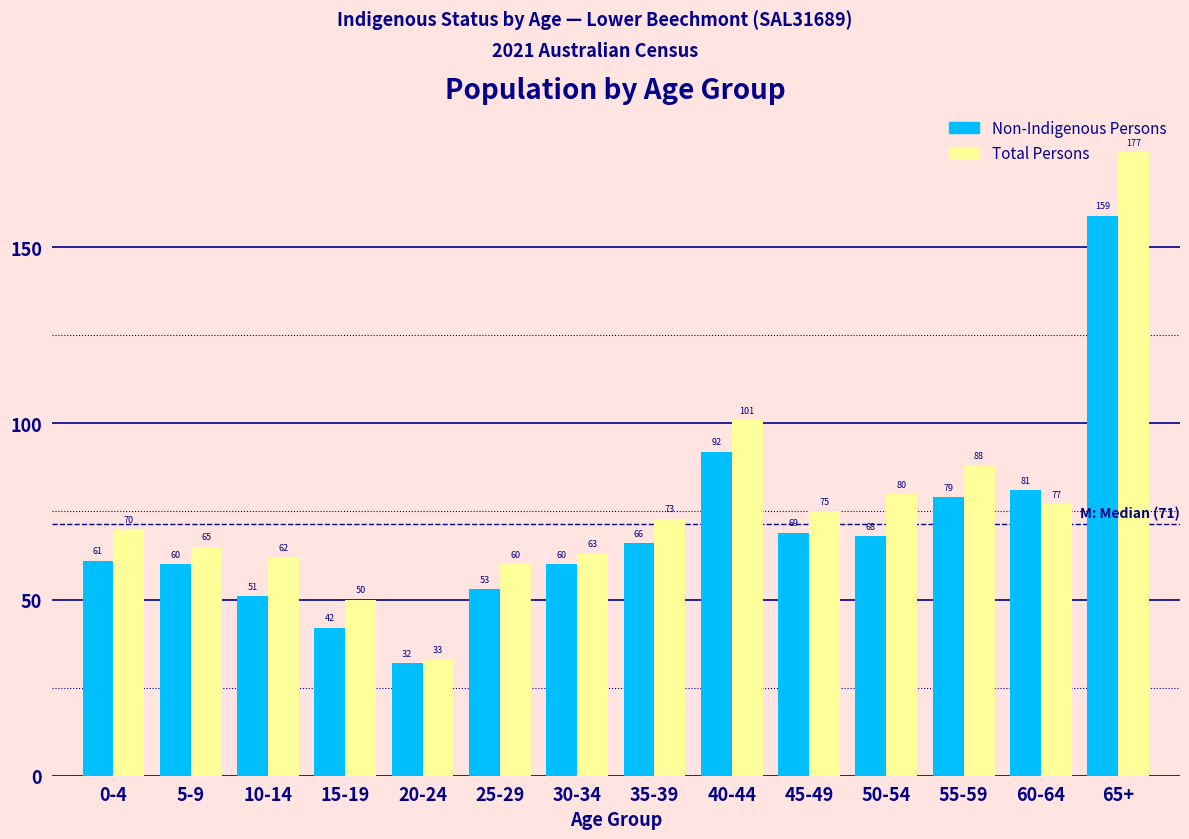

What is the difference between the second highest and minimum values in the Non-Indigenous Persons series?

60